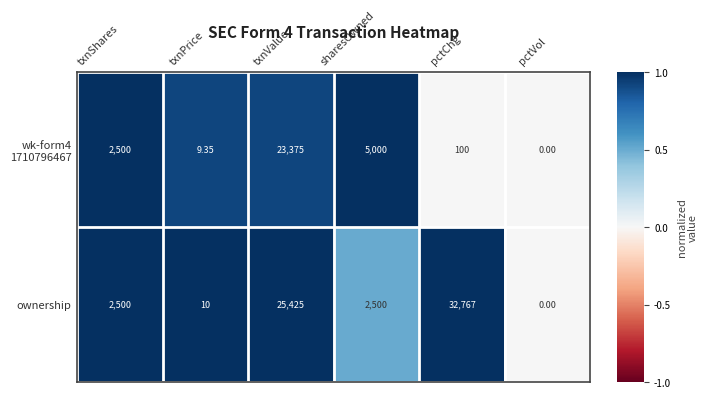

Which series has the widest spread of values?

ownership